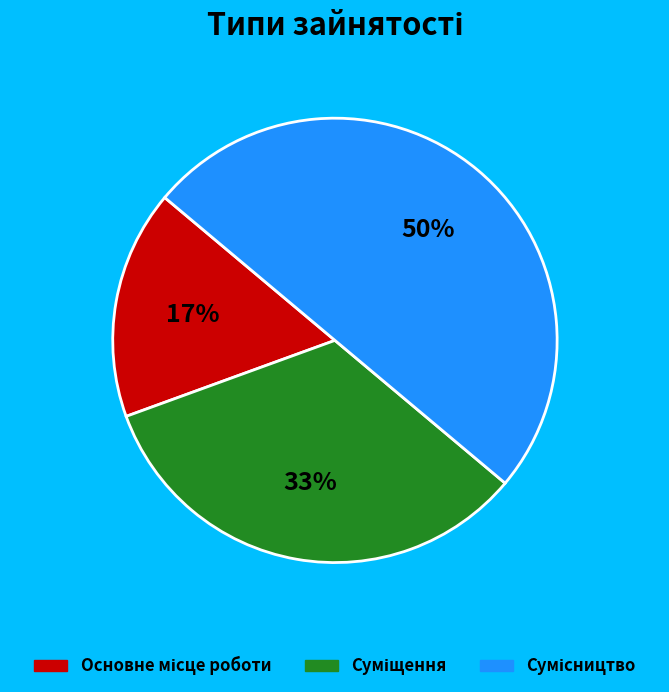

To the nearest percent, what is the difference between the largest and smallest slice percentages?

33%